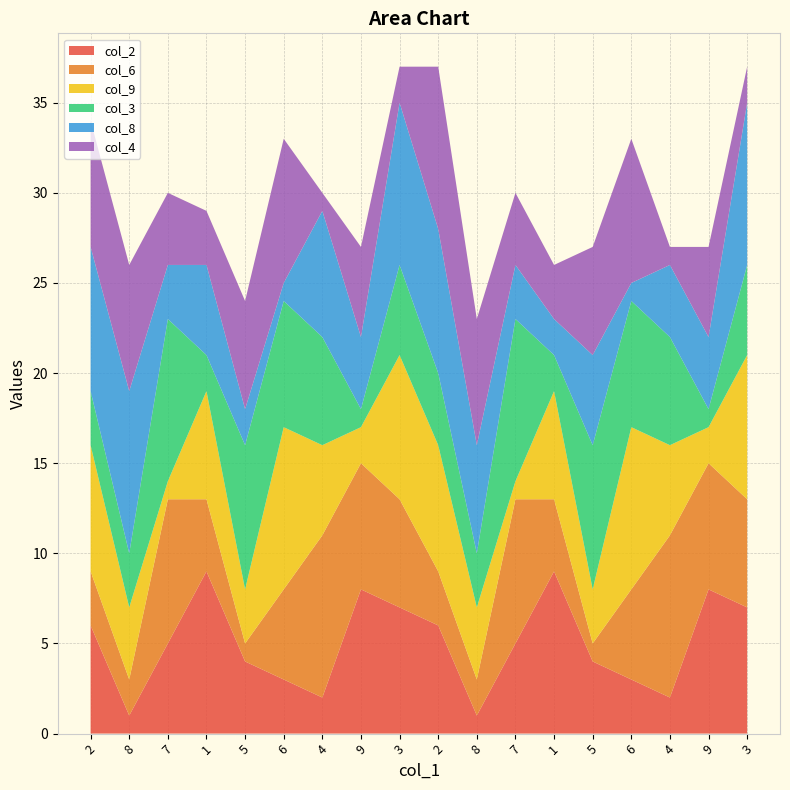

Reading right to left, list all the values displayed in this chart.

col_2: 3=7	9=8	4=2	6=3	5=4	1=9	7=5	8=1	2=6	3=7	9=8	4=2	6=3	5=4	1=9	7=5	8=1	2=6
col_6: 3=6	9=7	4=9	6=5	5=1	1=4	7=8	8=2	2=3	3=6	9=7	4=9	6=5	5=1	1=4	7=8	8=2	2=3
col_9: 3=8	9=2	4=5	6=9	5=3	1=6	7=1	8=4	2=7	3=8	9=2	4=5	6=9	5=3	1=6	7=1	8=4	2=7
col_3: 3=5	9=1	4=6	6=7	5=8	1=2	7=9	8=3	2=4	3=5	9=1	4=6	6=7	5=8	1=2	7=9	8=3	2=3
col_8: 3=9	9=4	4=4	6=1	5=5	1=2	7=3	8=6	2=8	3=9	9=4	4=7	6=1	5=2	1=5	7=3	8=9	2=8
col_4: 3=2	9=5	4=1	6=8	5=6	1=3	7=4	8=7	2=9	3=2	9=5	4=1	6=8	5=6	1=3	7=4	8=7	2=7